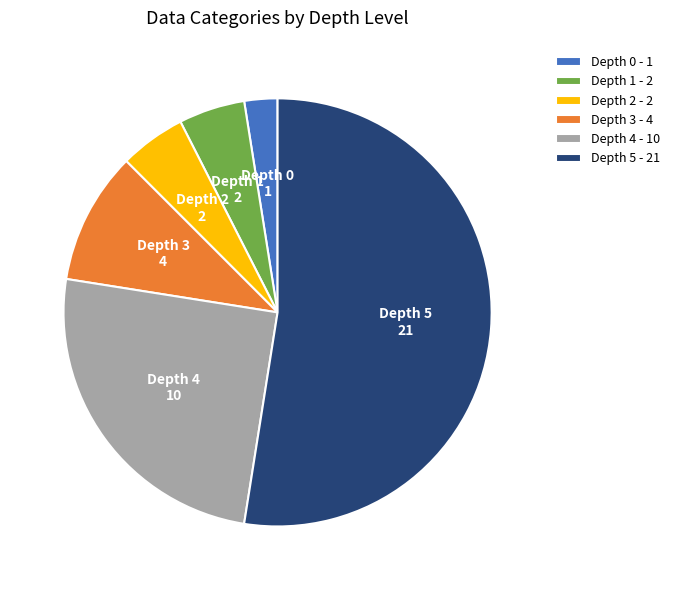

Between Depth 5 and Depth 2, which is larger?

Depth 5